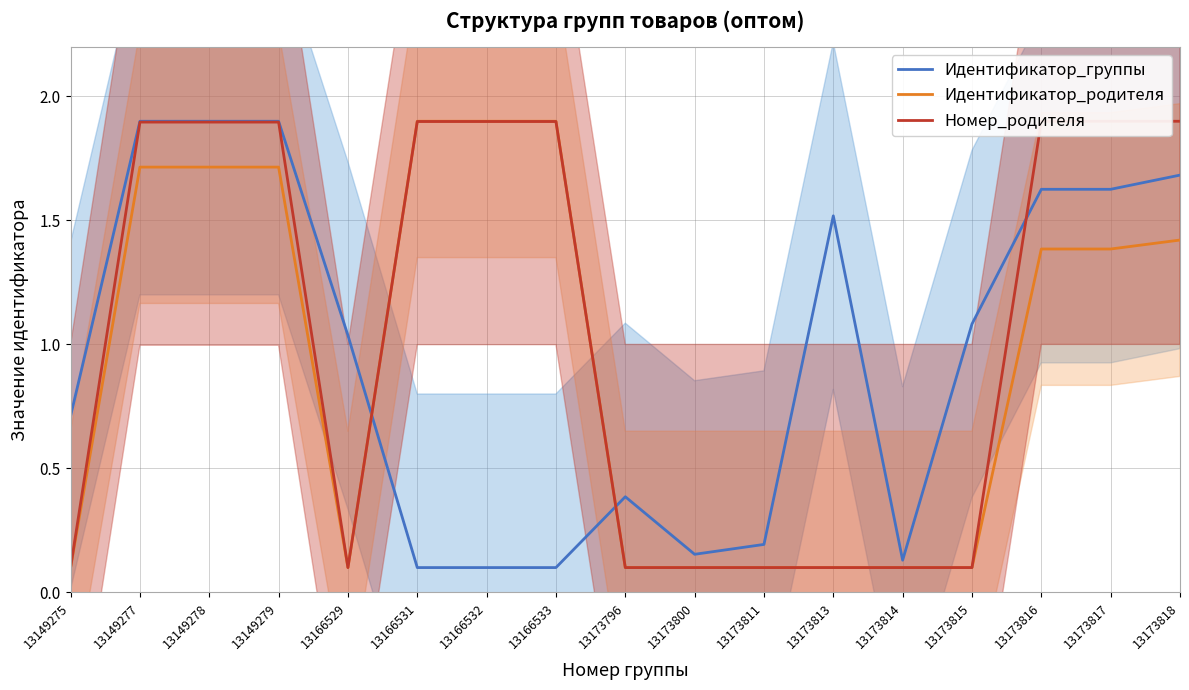

Which category has the highest value across all series?

13149279